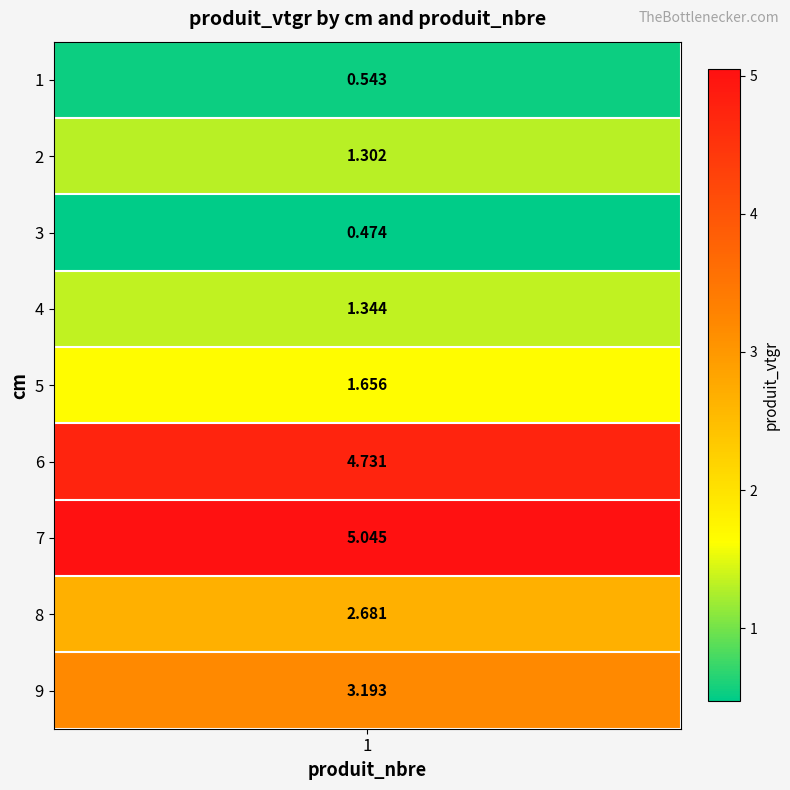

At which category does the chart reach its peak across all series?

7